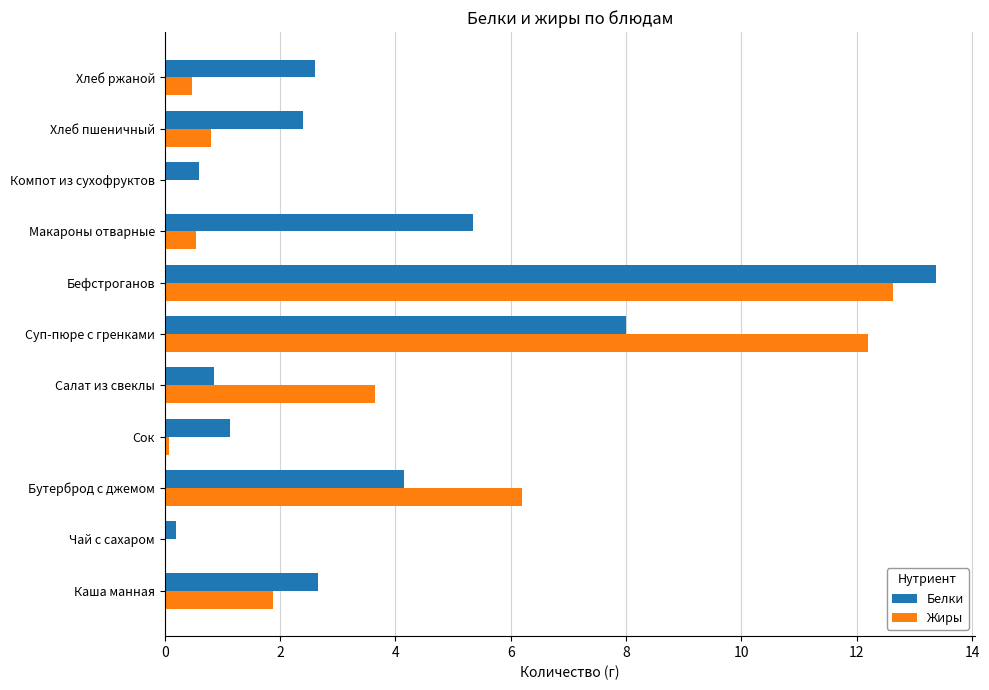

At which label does Жиры reach its peak?

Бефстроганов